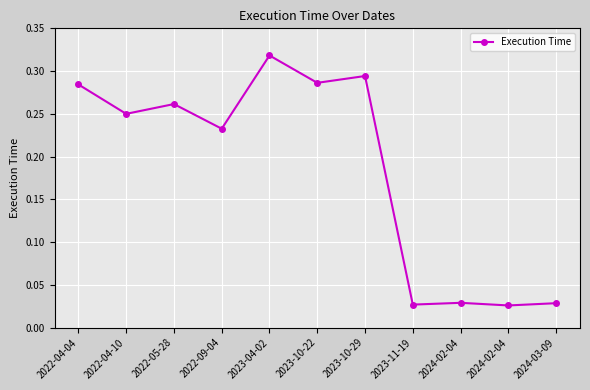

Reading right to left, list all the values displayed in this chart.

0.0	0.0	0.0	0.0	0.3	0.3	0.3	0.2	0.3	0.2	0.3